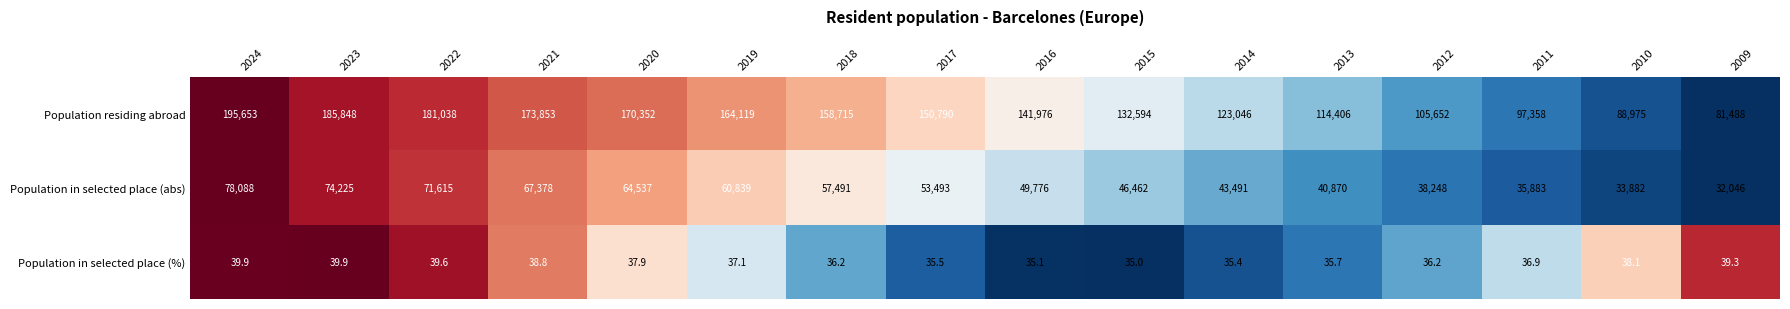

What is the difference between the Population in selected place (abs) values at 2015 and 2021?

20916.0